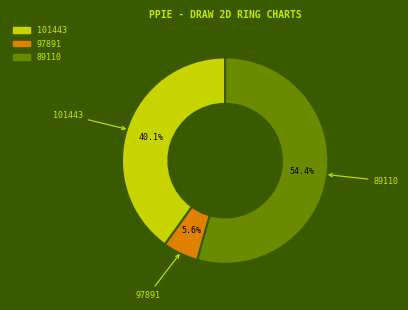

To the nearest percent, what percentage of the pie is 101443?

40%